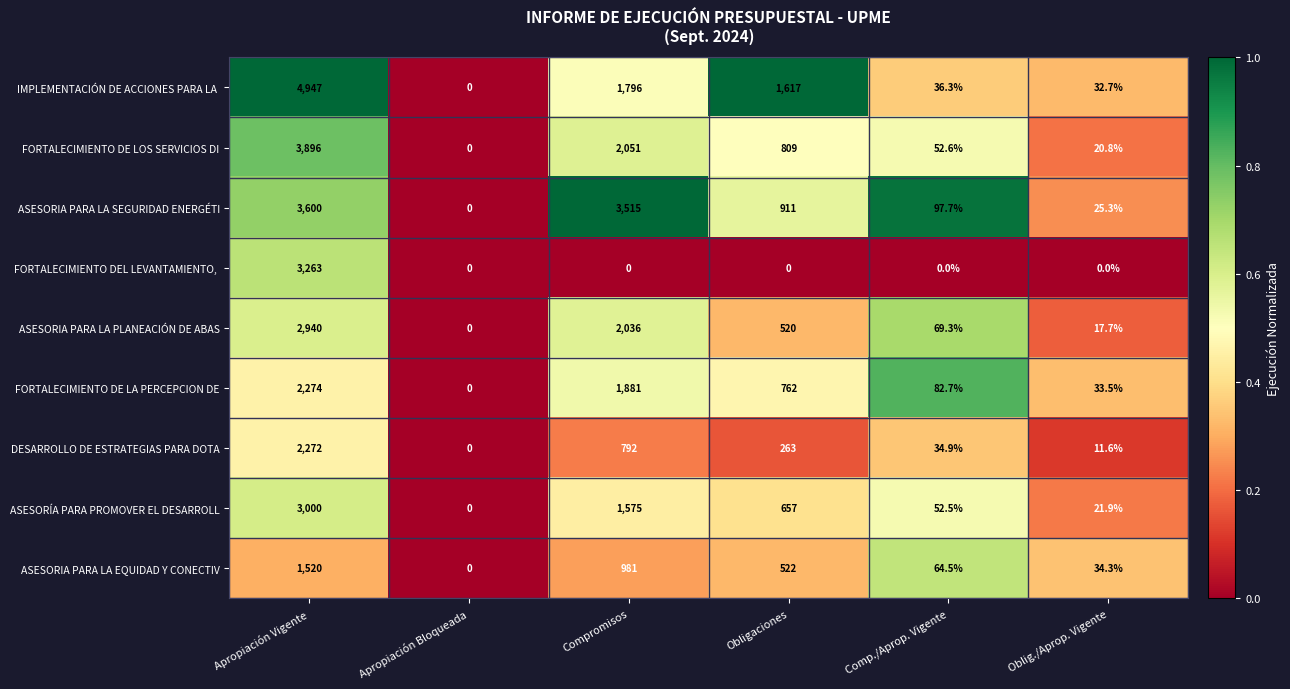

What is the difference between the second highest and second lowest values in the ASESORIA PARA LA SEGURIDAD ENERGÉTI series?

3489.7